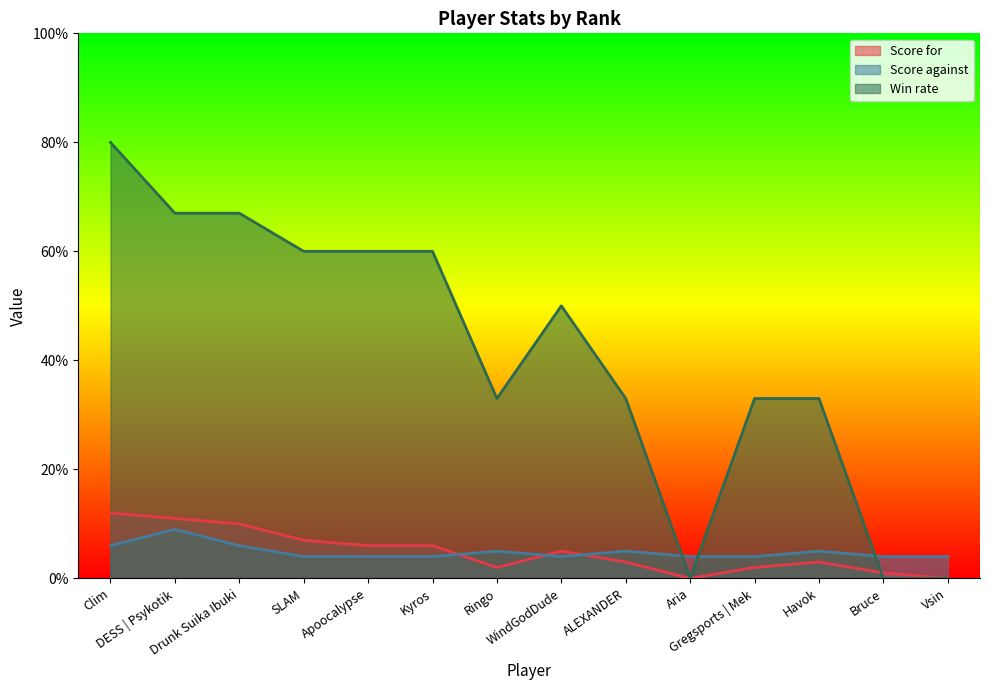

Rank the categories by Score for value from lowest to highest.

Aria, Vsin, Bruce, Ringo, Gregsports | Mek, ALEXANDER, Havok, WindGodDude, Apoocalypse, Kyros, SLAM, Drunk Suika Ibuki, DESS | Psykotik, Clim